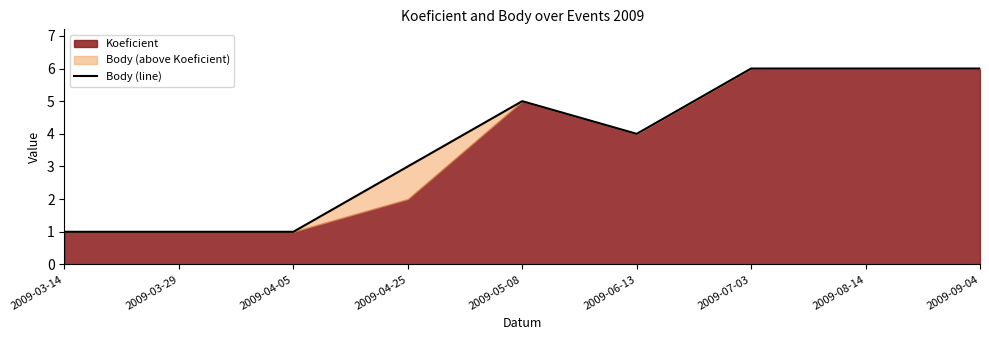

At which category does the chart reach its peak across all series?

2009-07-03